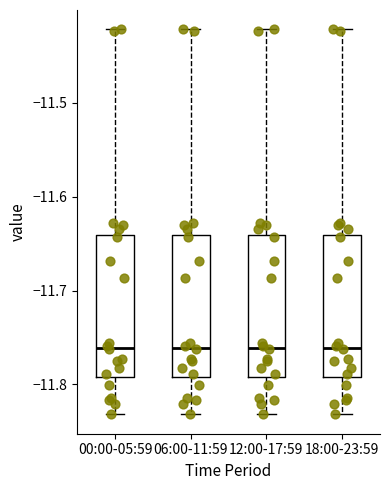

Reading left to right, read every box against the y-axis: the position of its median line, the range the box covers, and the ends of its whiskers. The values are not printed on the chart, so give them approximately, as read against the axis.

00:00-05:59: median -11.76, box -11.79 to -11.64, whiskers -11.83 to -11.42
06:00-11:59: median -11.76, box -11.79 to -11.64, whiskers -11.83 to -11.42
12:00-17:59: median -11.76, box -11.79 to -11.64, whiskers -11.83 to -11.42
18:00-23:59: median -11.76, box -11.79 to -11.64, whiskers -11.83 to -11.42